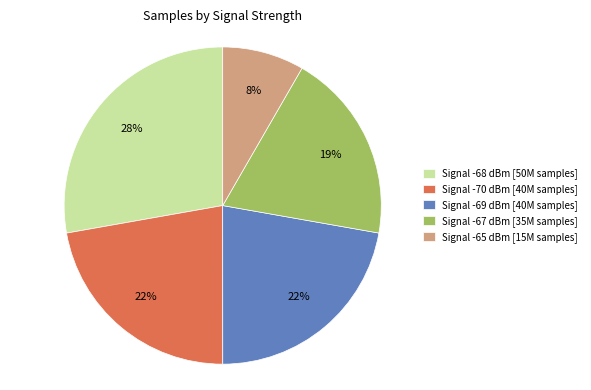

Is there any slice that represents more than half of the pie?

No